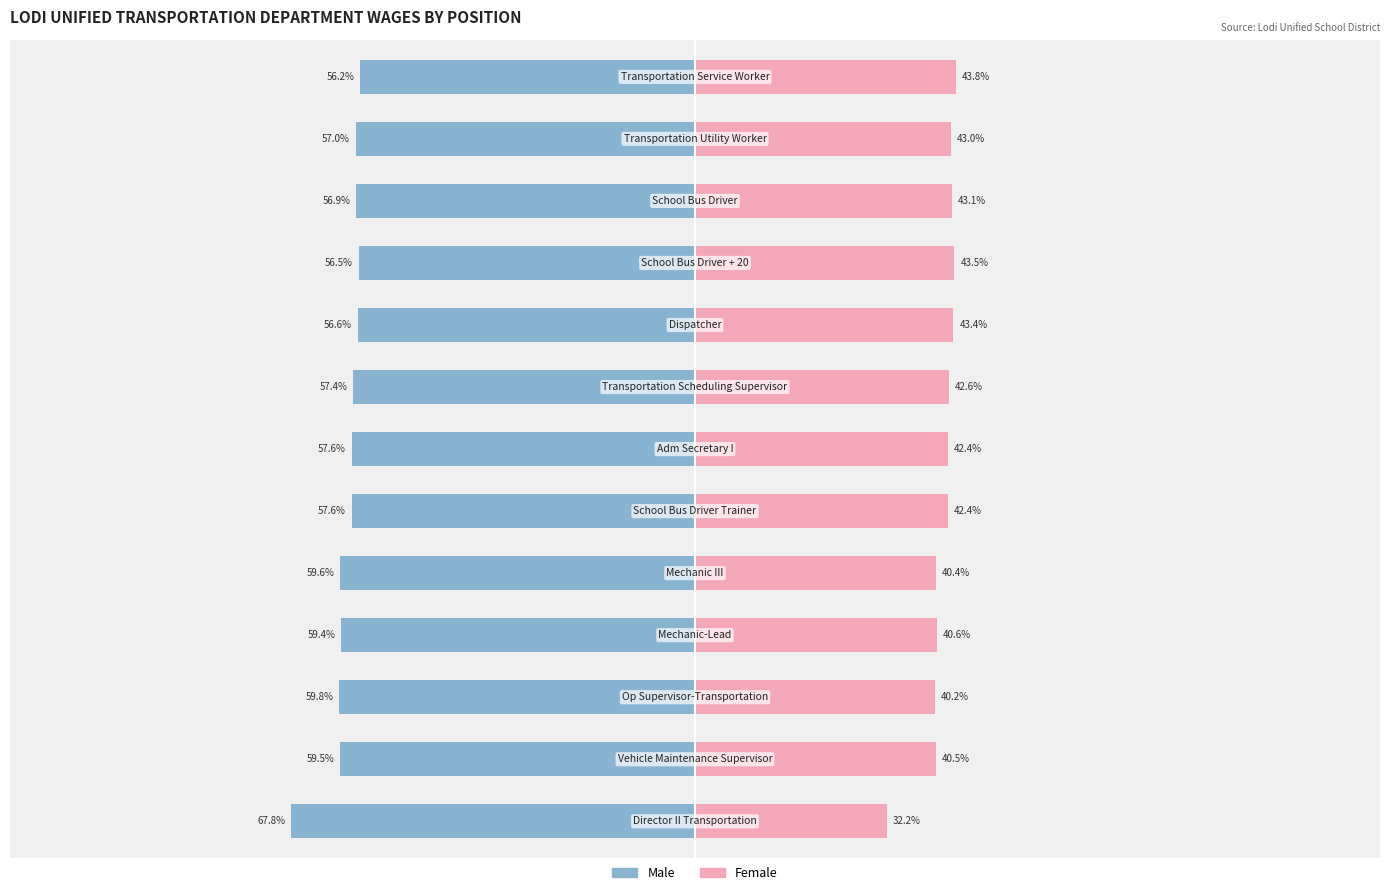

Which series has the widest spread of values?

Male